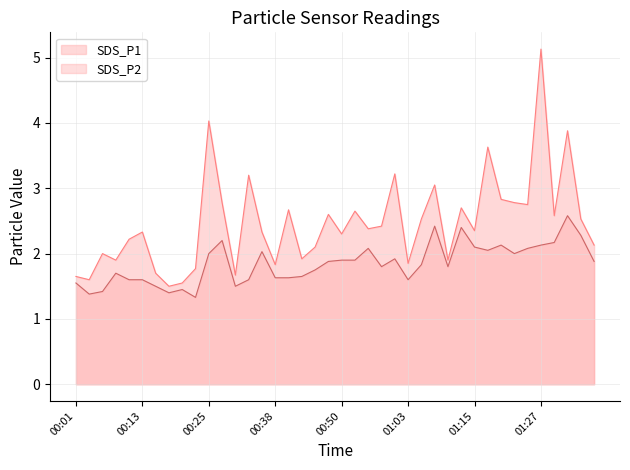

The value of SDS_P1 at 01:10 is 1.9. True or false?

True